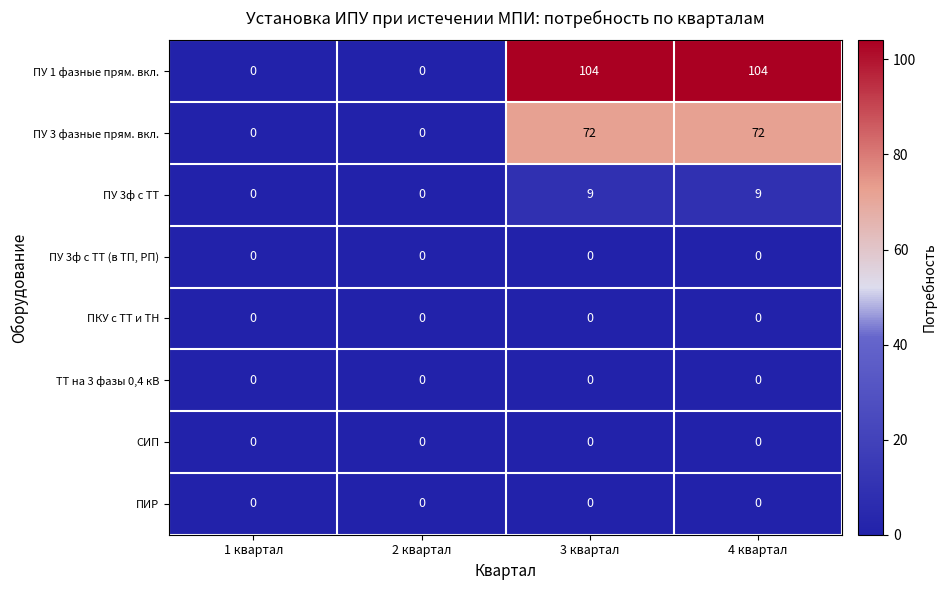

Which series has the largest total across all categories?

ПУ 1 фазные прям. вкл.